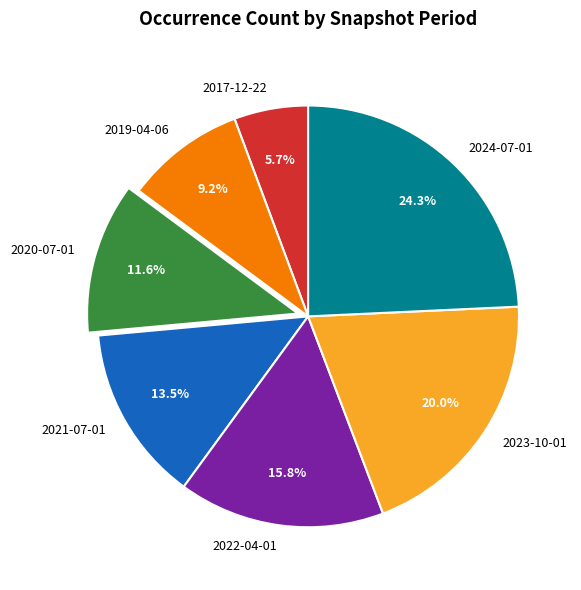

How many segments does this pie chart have?

7